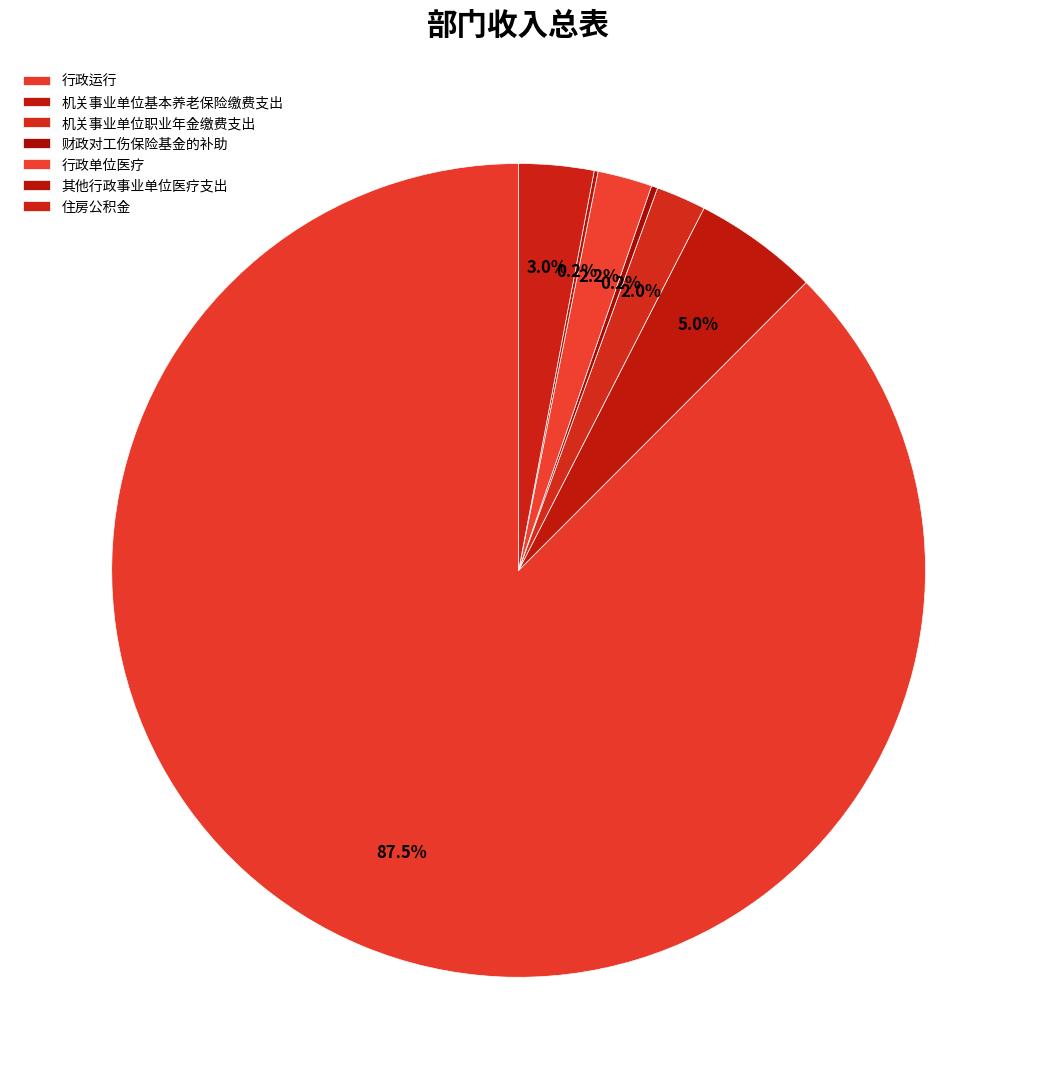

True or false: 其他行政事业单位医疗支出 accounts for 0% of the total.

True